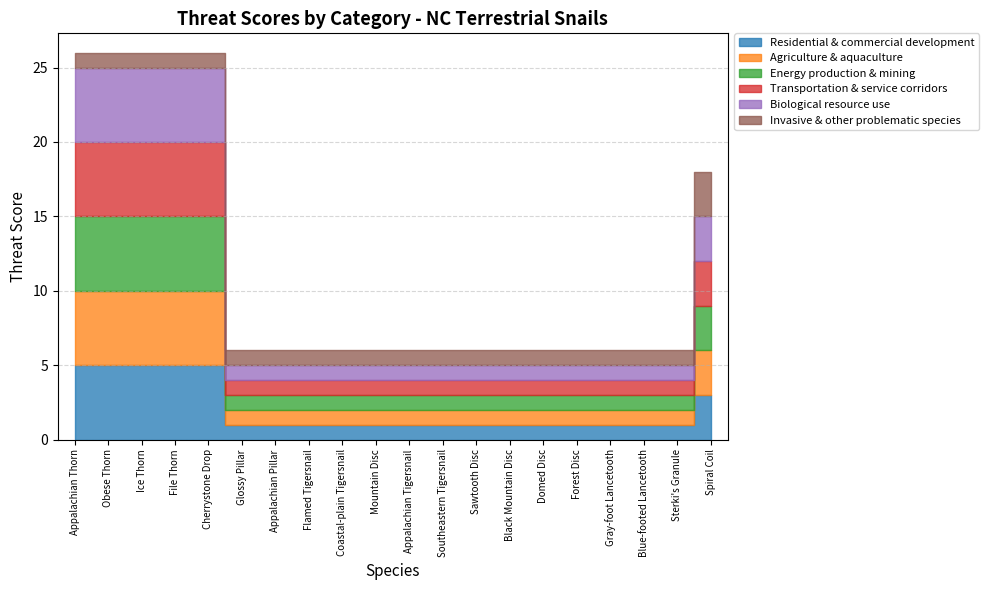

Reading left to right, what are all the values shown in this chart?

Residential & commercial development: Appalachian Thorn=5	Obese Thorn=5	Ice Thorn=5	File Thorn=5	Cherrystone Drop=5	Glossy Pillar=1	Appalachian Pillar=1	Flamed Tigersnail=1	Coastal-plain Tigersnail=1	Mountain Disc=1	Appalachian Tigersnail=1	Southeastern Tigersnail=1	Sawtooth Disc=1	Black Mountain Disc=1	Domed Disc=1	Forest Disc=1	Gray-foot Lancetooth=1	Blue-footed Lancetooth=1	Sterki's Granule=1	Spiral Coil=3
Agriculture & aquaculture: Appalachian Thorn=5	Obese Thorn=5	Ice Thorn=5	File Thorn=5	Cherrystone Drop=5	Glossy Pillar=1	Appalachian Pillar=1	Flamed Tigersnail=1	Coastal-plain Tigersnail=1	Mountain Disc=1	Appalachian Tigersnail=1	Southeastern Tigersnail=1	Sawtooth Disc=1	Black Mountain Disc=1	Domed Disc=1	Forest Disc=1	Gray-foot Lancetooth=1	Blue-footed Lancetooth=1	Sterki's Granule=1	Spiral Coil=3
Energy production & mining: Appalachian Thorn=5	Obese Thorn=5	Ice Thorn=5	File Thorn=5	Cherrystone Drop=5	Glossy Pillar=1	Appalachian Pillar=1	Flamed Tigersnail=1	Coastal-plain Tigersnail=1	Mountain Disc=1	Appalachian Tigersnail=1	Southeastern Tigersnail=1	Sawtooth Disc=1	Black Mountain Disc=1	Domed Disc=1	Forest Disc=1	Gray-foot Lancetooth=1	Blue-footed Lancetooth=1	Sterki's Granule=1	Spiral Coil=3
Transportation & service corridors: Appalachian Thorn=5	Obese Thorn=5	Ice Thorn=5	File Thorn=5	Cherrystone Drop=5	Glossy Pillar=1	Appalachian Pillar=1	Flamed Tigersnail=1	Coastal-plain Tigersnail=1	Mountain Disc=1	Appalachian Tigersnail=1	Southeastern Tigersnail=1	Sawtooth Disc=1	Black Mountain Disc=1	Domed Disc=1	Forest Disc=1	Gray-foot Lancetooth=1	Blue-footed Lancetooth=1	Sterki's Granule=1	Spiral Coil=3
Biological resource use: Appalachian Thorn=5	Obese Thorn=5	Ice Thorn=5	File Thorn=5	Cherrystone Drop=5	Glossy Pillar=1	Appalachian Pillar=1	Flamed Tigersnail=1	Coastal-plain Tigersnail=1	Mountain Disc=1	Appalachian Tigersnail=1	Southeastern Tigersnail=1	Sawtooth Disc=1	Black Mountain Disc=1	Domed Disc=1	Forest Disc=1	Gray-foot Lancetooth=1	Blue-footed Lancetooth=1	Sterki's Granule=1	Spiral Coil=3
Invasive & other problematic species: Appalachian Thorn=1	Obese Thorn=1	Ice Thorn=1	File Thorn=1	Cherrystone Drop=1	Glossy Pillar=1	Appalachian Pillar=1	Flamed Tigersnail=1	Coastal-plain Tigersnail=1	Mountain Disc=1	Appalachian Tigersnail=1	Southeastern Tigersnail=1	Sawtooth Disc=1	Black Mountain Disc=1	Domed Disc=1	Forest Disc=1	Gray-foot Lancetooth=1	Blue-footed Lancetooth=1	Sterki's Granule=1	Spiral Coil=3